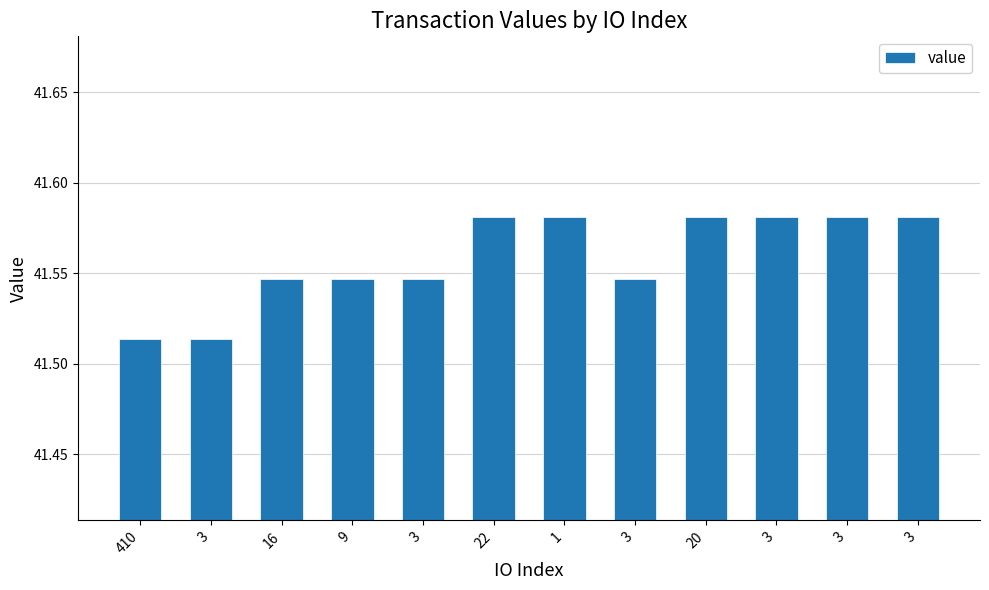

Which label corresponds to the largest value in the chart?

22